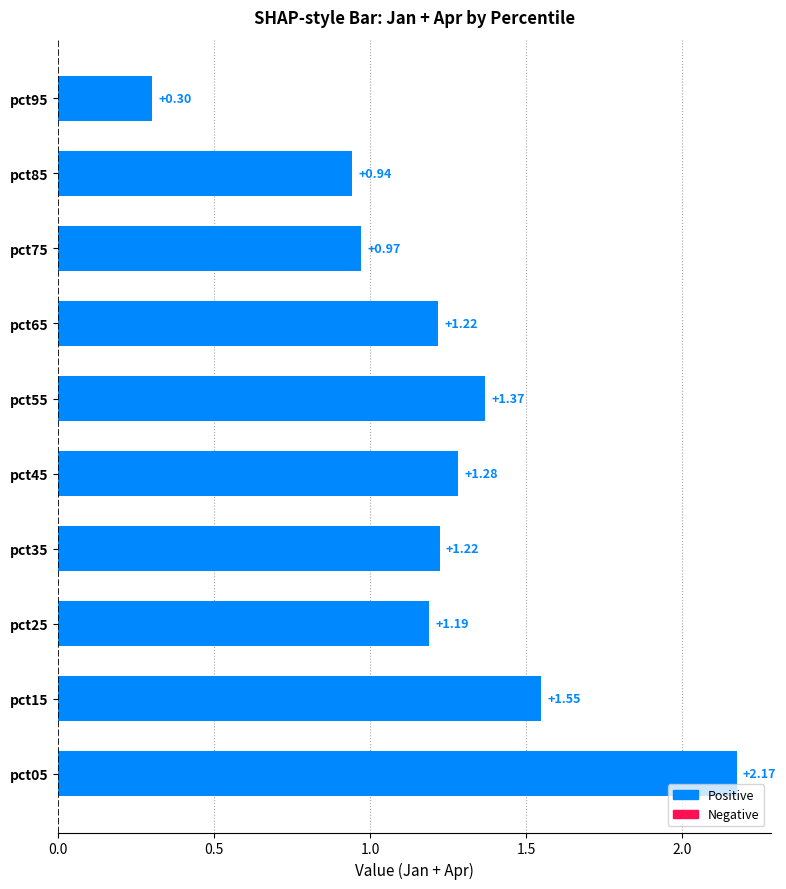

What is the difference between the maximum and minimum values?

1.9